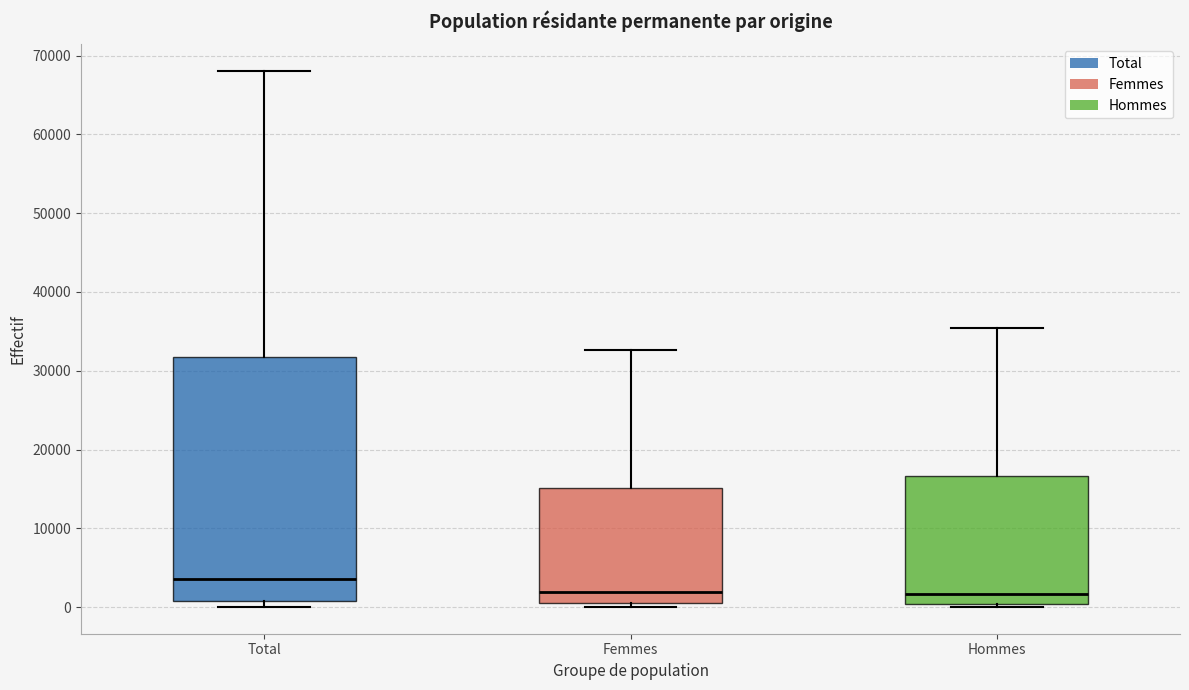

Which box is the tallest, from its lower edge to its upper edge?

Total